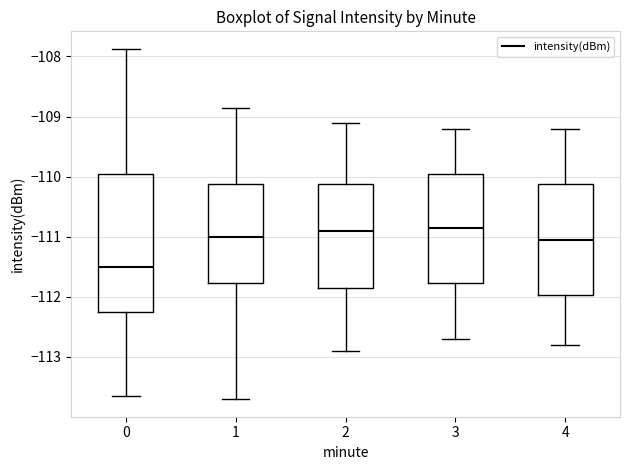

Reading left to right, read every box against the y-axis: the position of its median line, the range the box covers, and the ends of its whiskers. The values are not printed on the chart, so give them approximately, as read against the axis.

0: median -111.5, box -112.3 to -110.0, whiskers -113.7 to -107.9
1: median -111.0, box -111.8 to -110.1, whiskers -113.7 to -108.9
2: median -110.9, box -111.8 to -110.1, whiskers -112.9 to -109.1
3: median -110.8, box -111.8 to -109.9, whiskers -112.7 to -109.2
4: median -111.0, box -112.0 to -110.1, whiskers -112.8 to -109.2